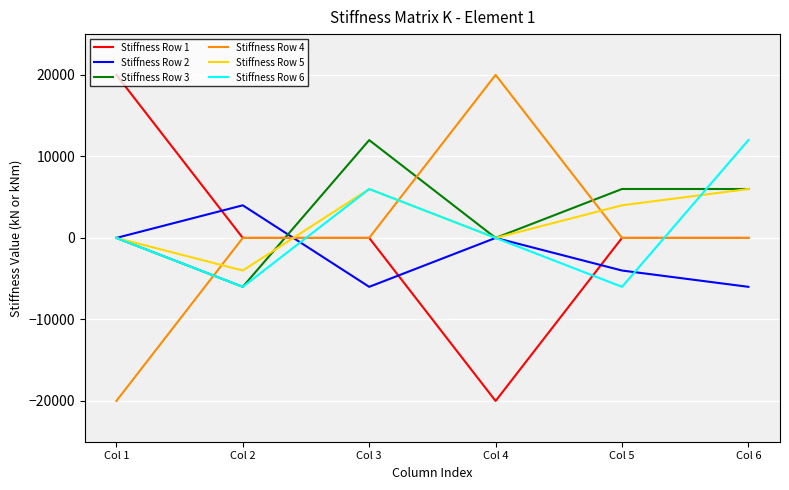

At which label does Stiffness Row 5 reach its minimum?

Col 2